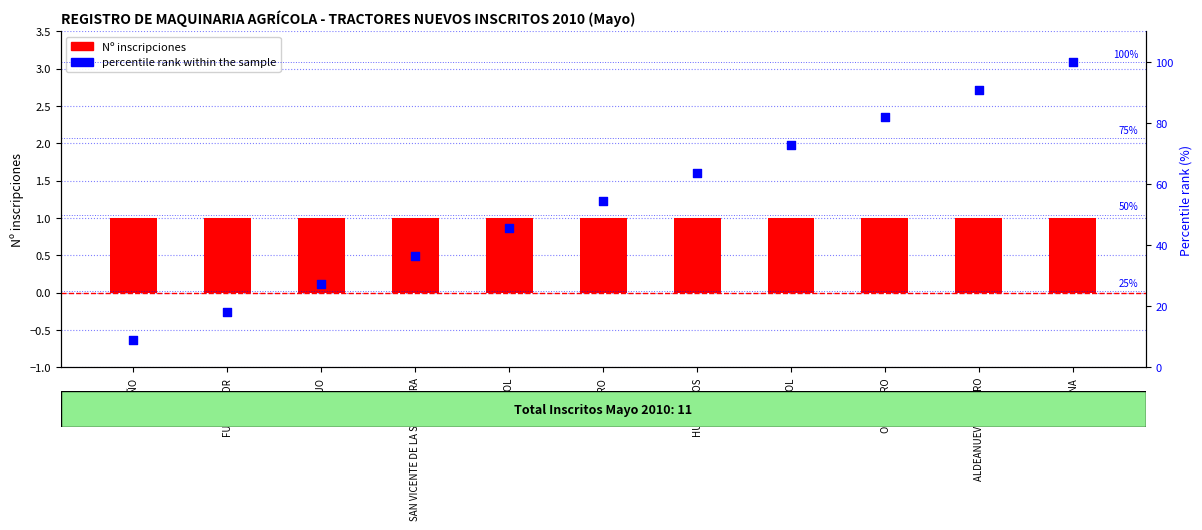

What are all the series names shown in the legend?

Nº inscripciones, percentile rank within the sample